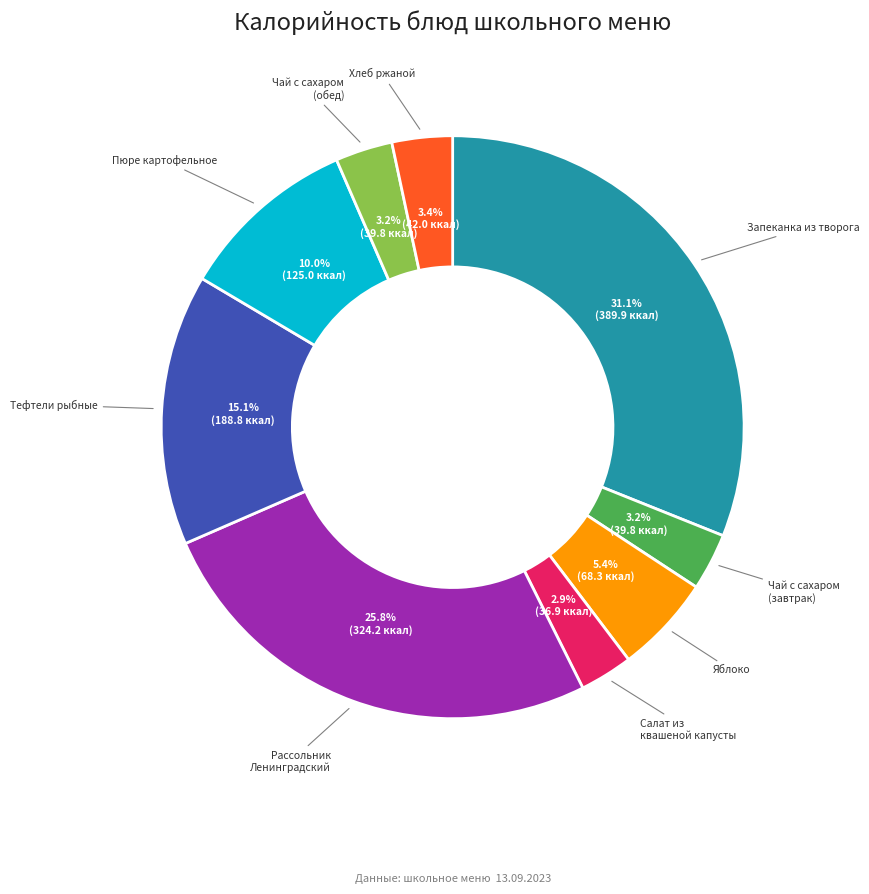

How many segments does this pie chart have?

9